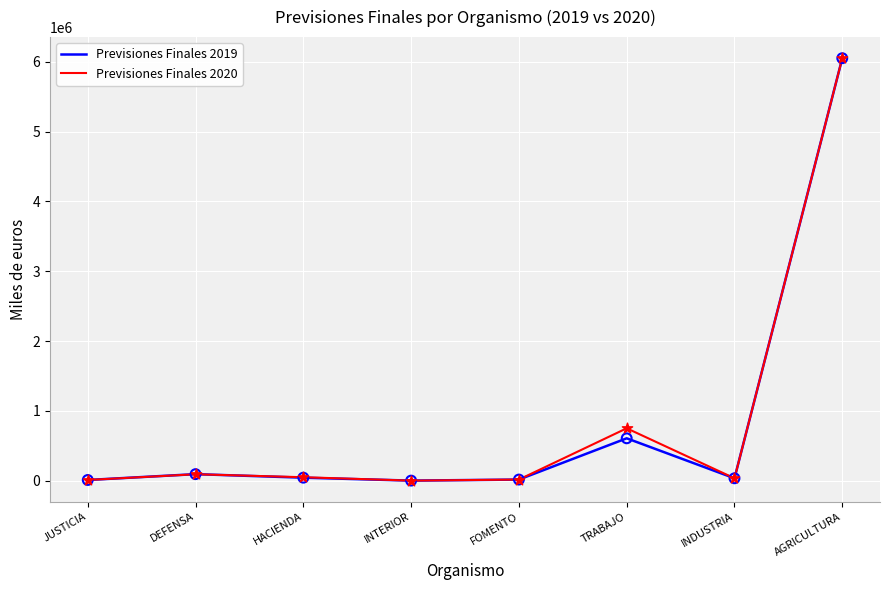

At which category is the sum across all series the highest?

AGRICULTURA